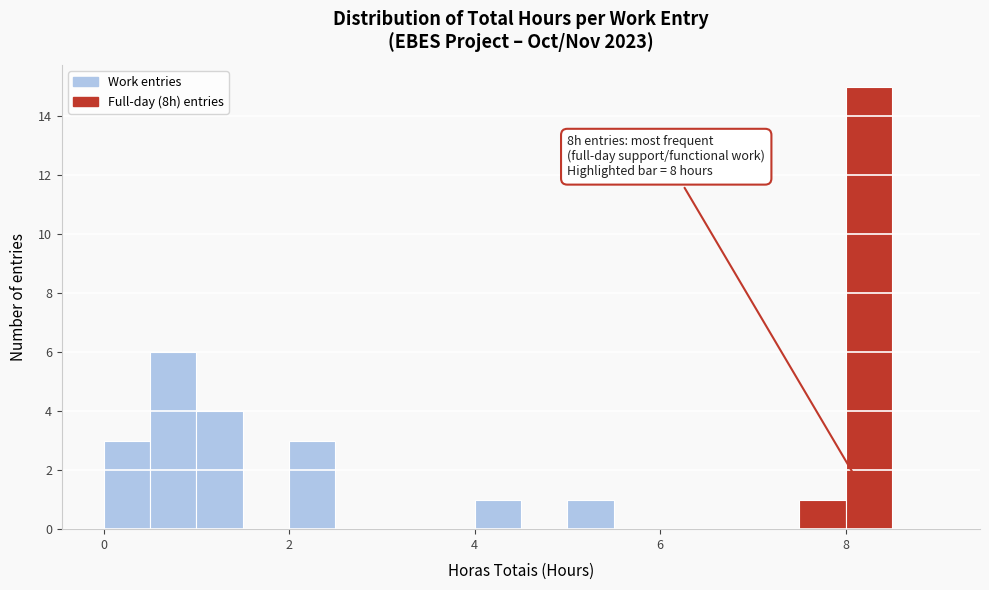

Around what value on the x-axis is the tallest bar? Give the approximate position of its centre, as read against the axis.

8.2